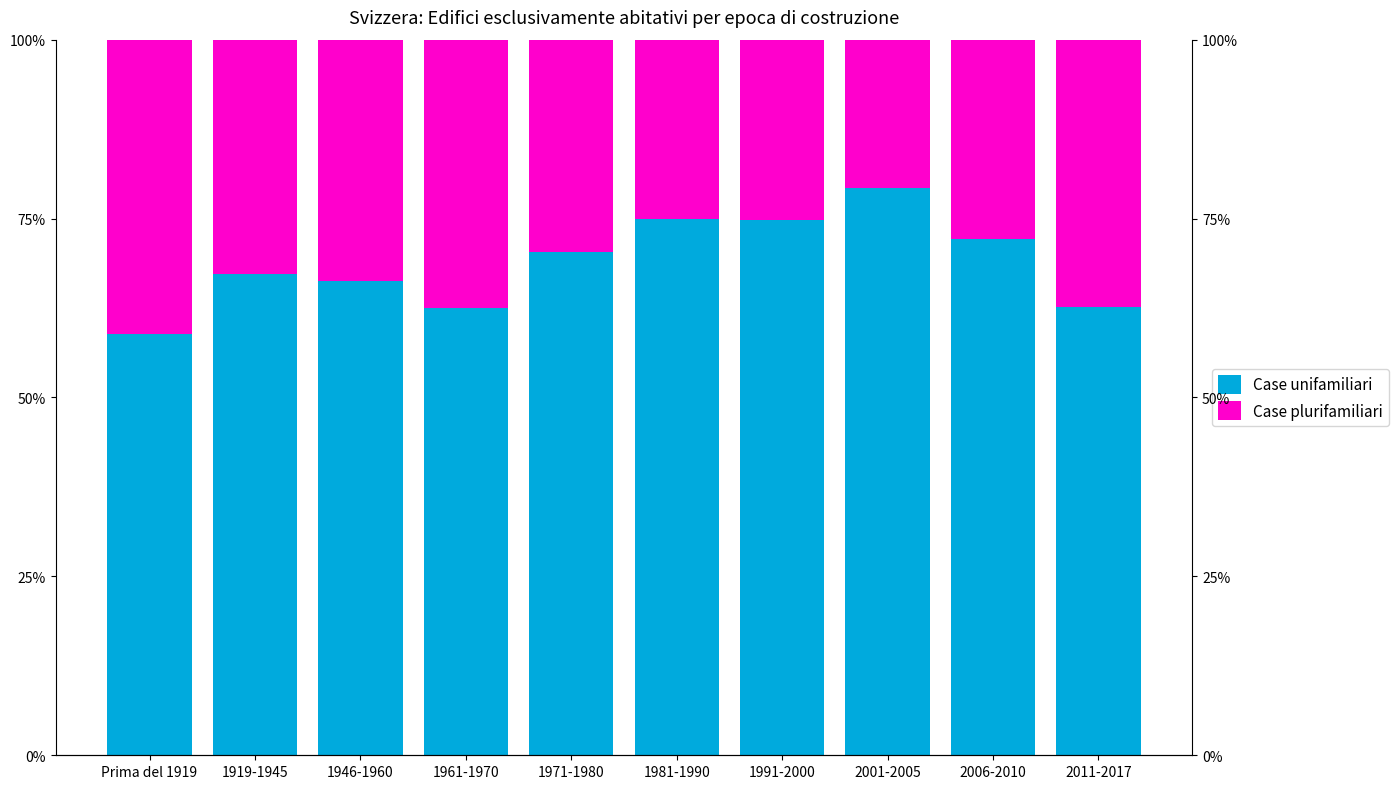

Is the value of Case unifamiliari at 2001-2005 greater than the value of Case plurifamiliari at 1971-1980?

Yes